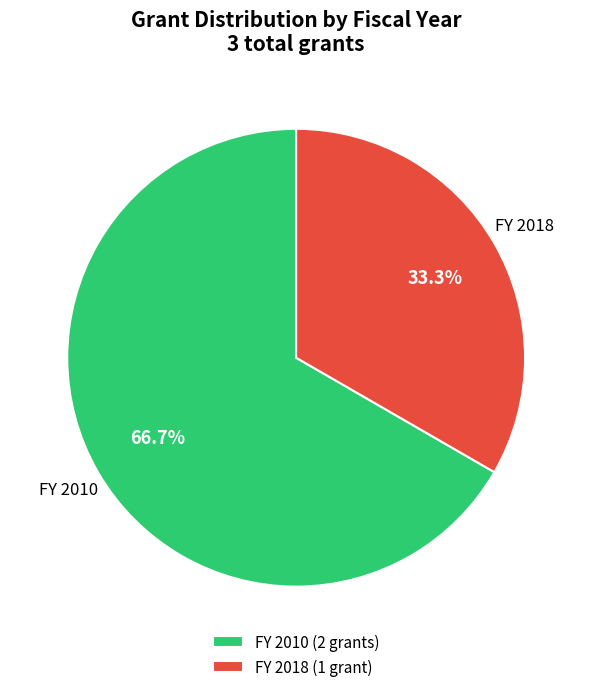

Does any single category account for the majority?

Yes